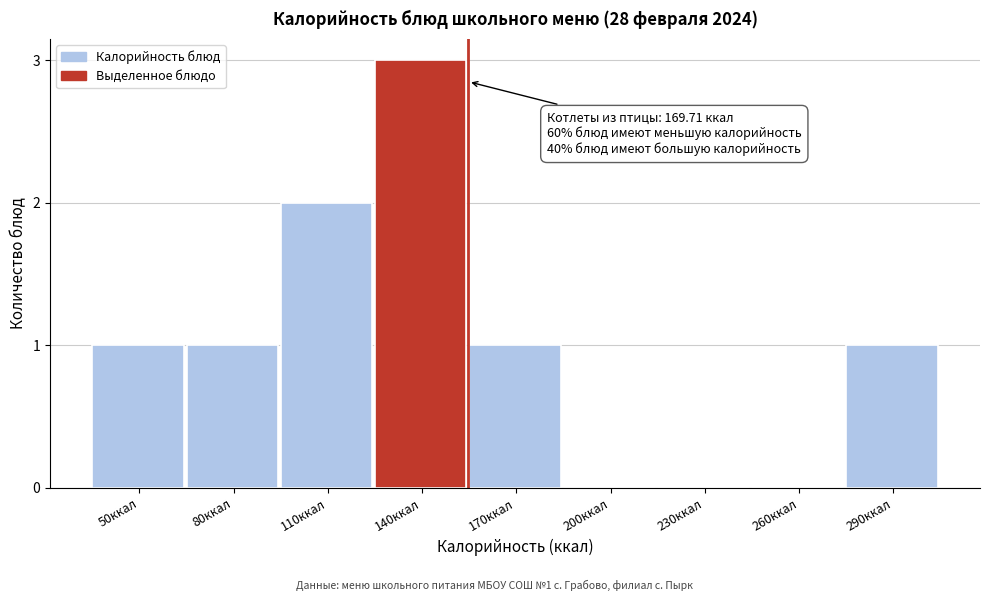

Reading right to left, what are all the values shown in this chart?

290ккал=1	260ккал=0	230ккал=0	200ккал=0	170ккал=1	140ккал=3	110ккал=2	80ккал=1	50ккал=1